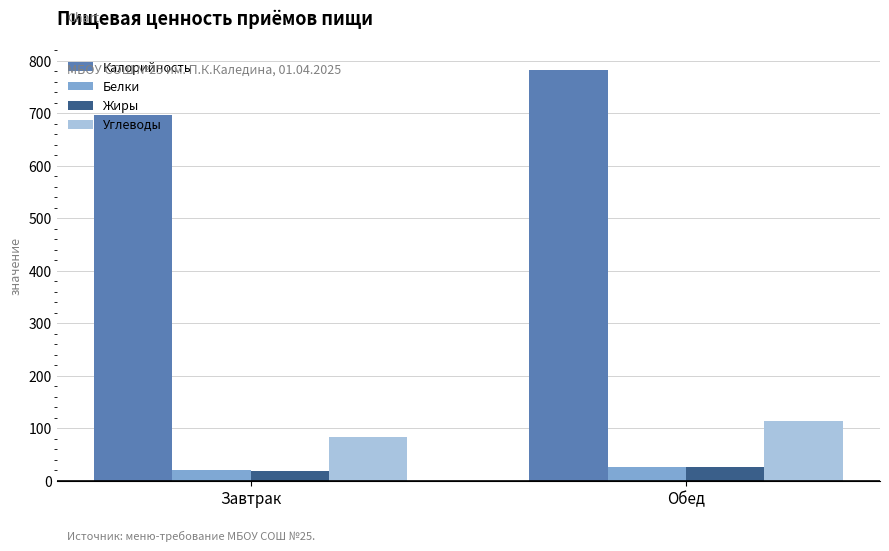

Which series has the largest total across all categories?

Калорийность